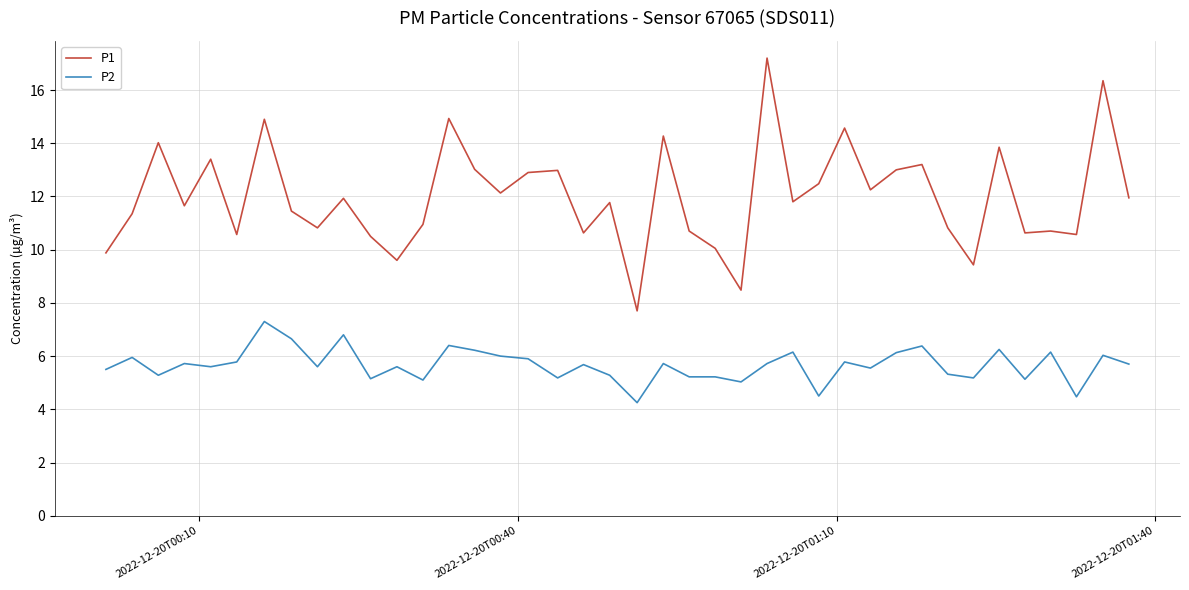

What is the greatest value displayed?

17.2